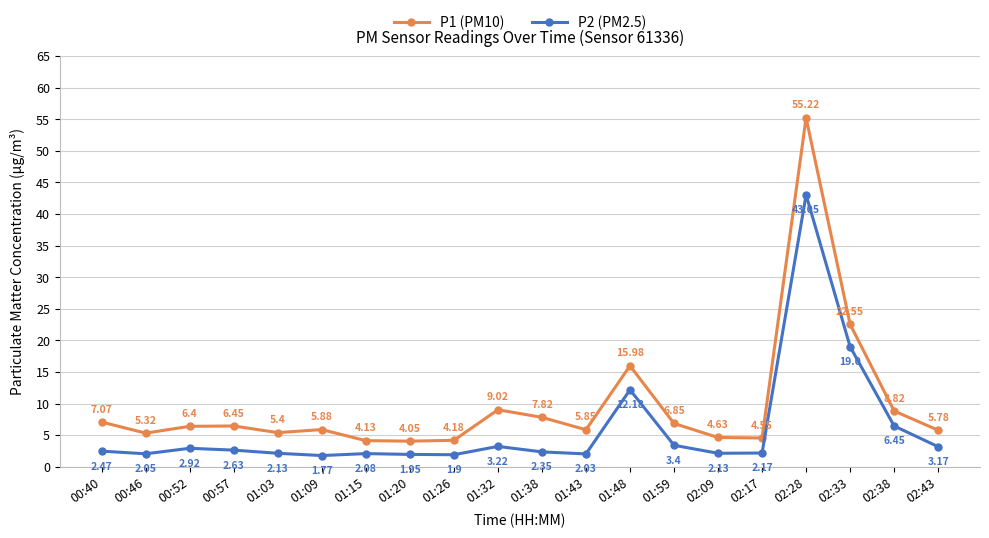

What position from the right is 02:09?

6